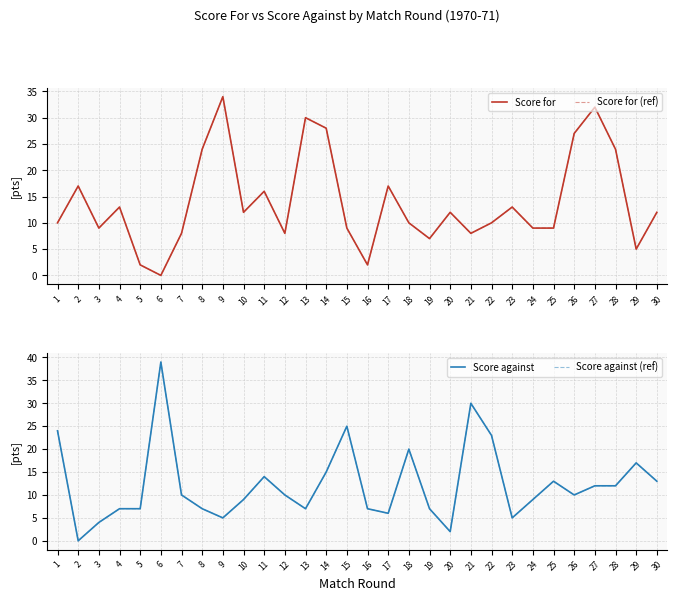

What is the greatest value displayed?

39